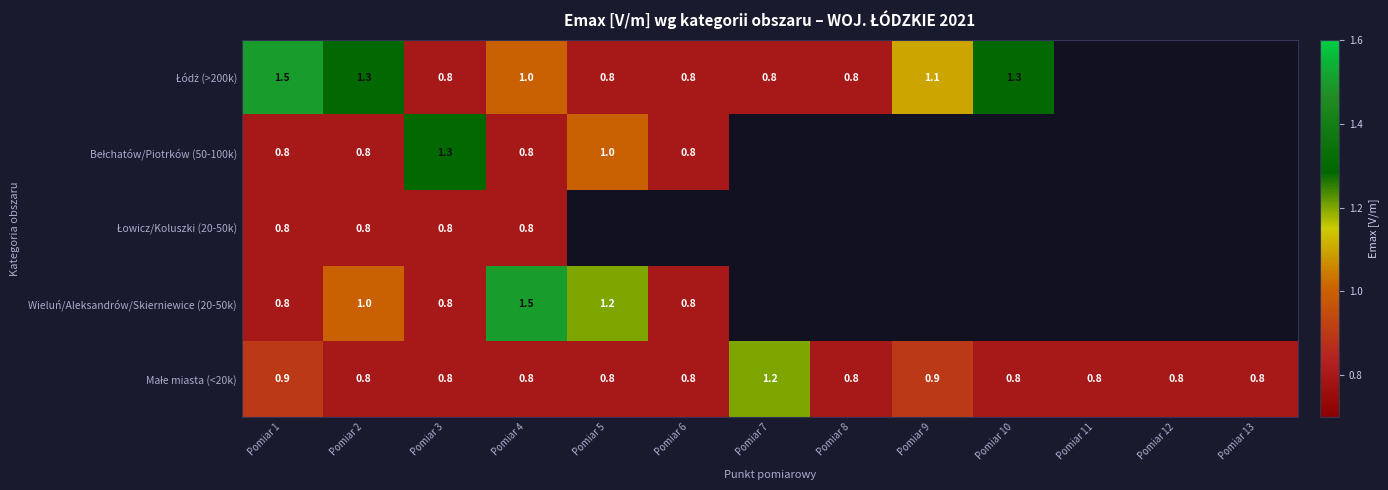

The value of Wieluń/Aleksandrów/Skierniewice (20-50k) at Pomiar 4 is 2.5. True or false?

False